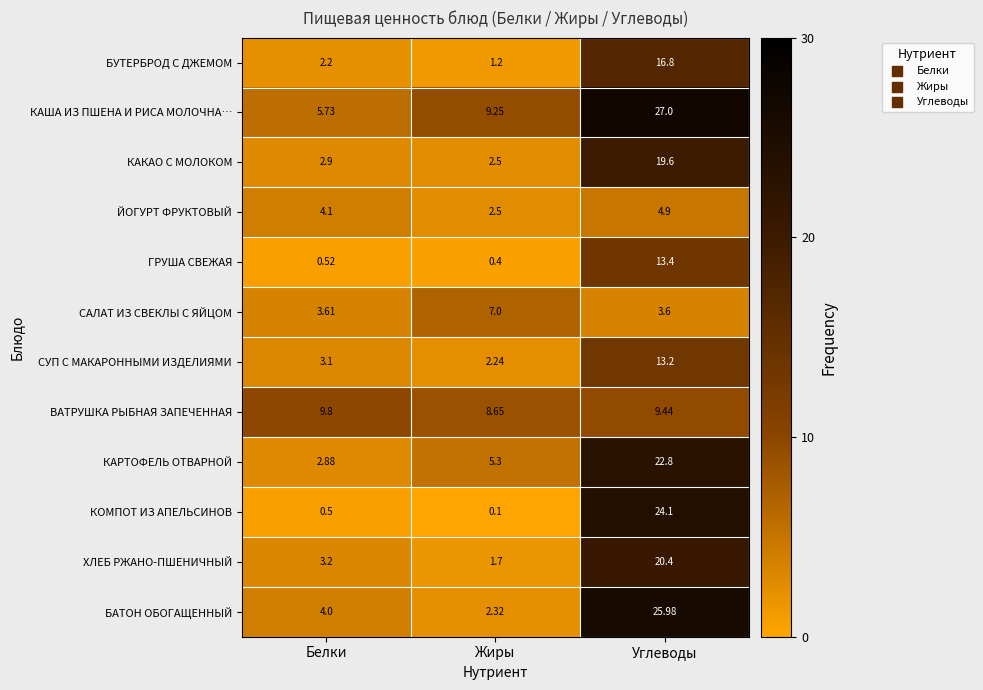

Which series has the largest range (max minus min)?

КОМПОТ ИЗ АПЕЛЬСИНОВ